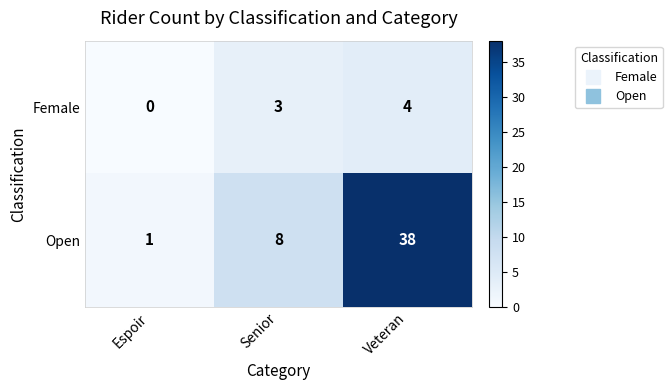

Reading right to left, extract all data points from this chart.

Female: Veteran=4	Senior=3	Espoir=0
Open: Veteran=38	Senior=8	Espoir=1